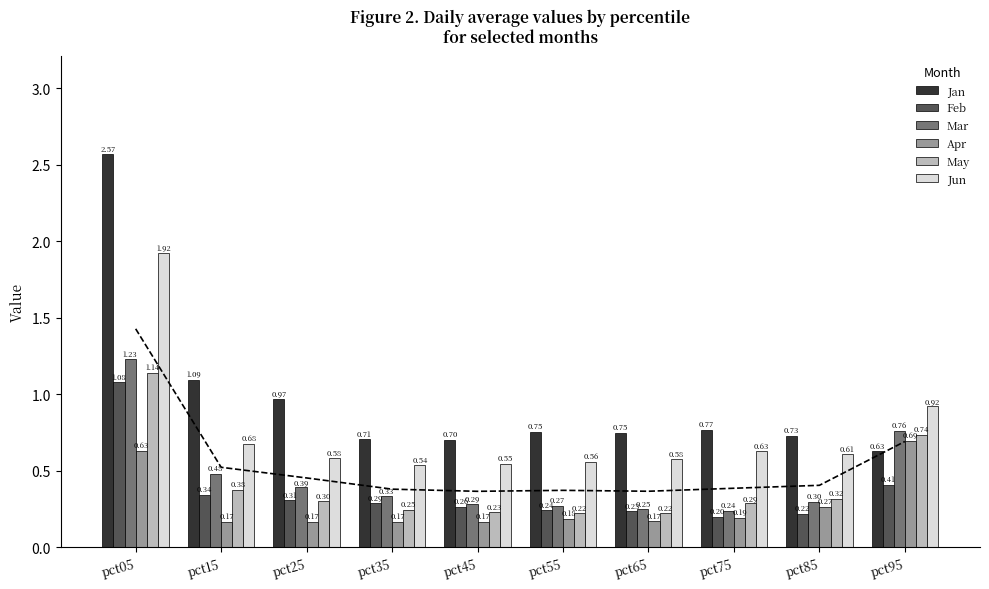

Which series has the largest total across all categories?

Jan